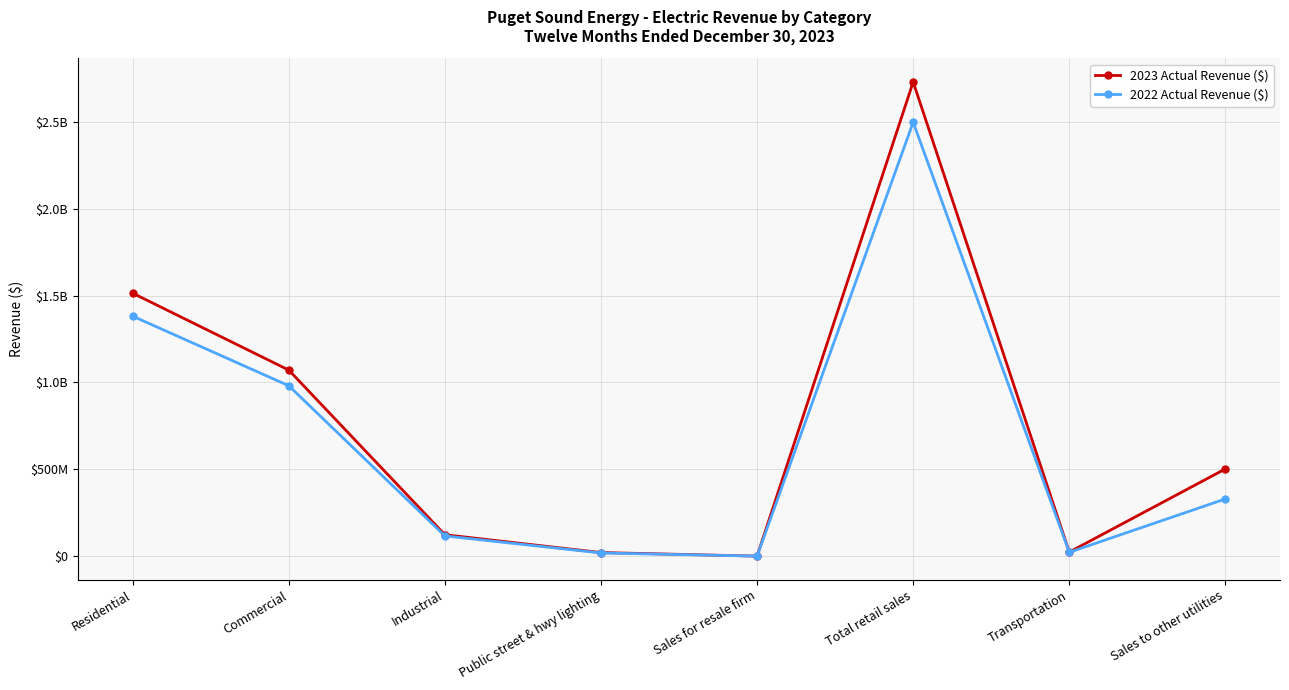

Does the chart have visible grid lines?

Yes